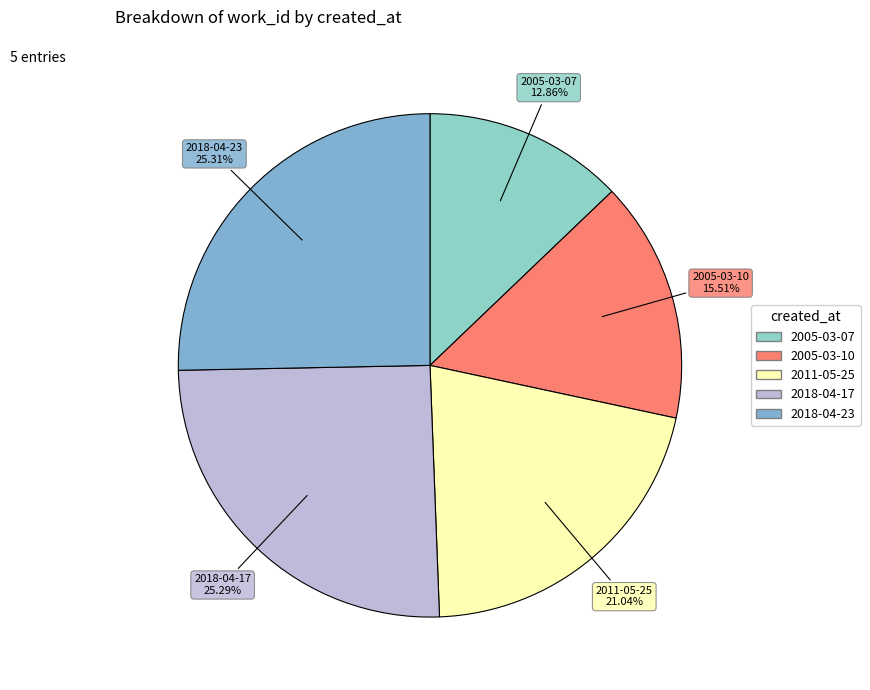

Is it true that 2018-04-23 is 36% of the pie?

False